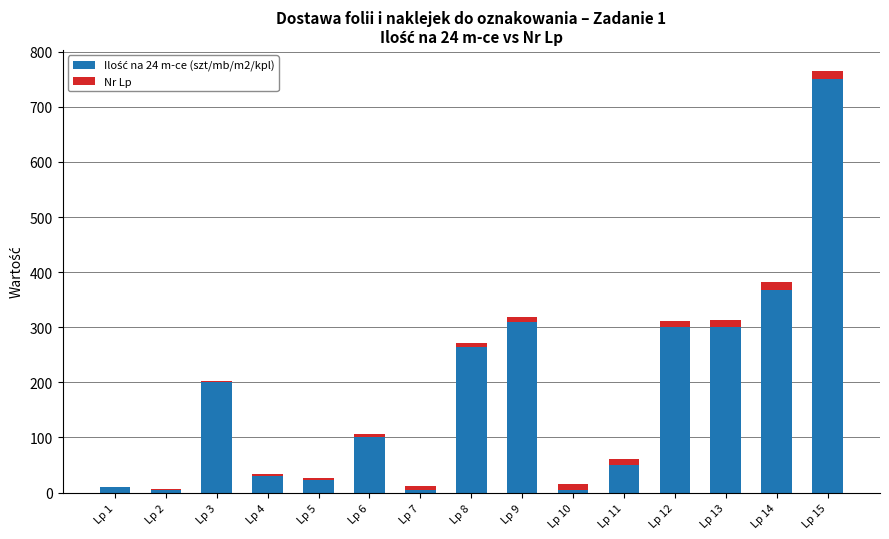

At which category is the sum across all series the highest?

Lp 15